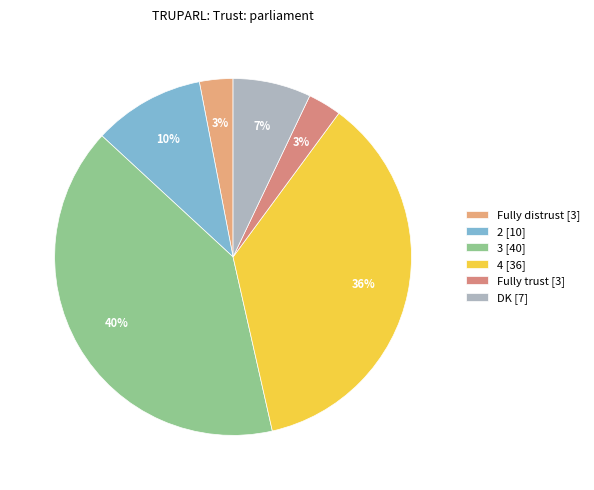

What portion of the pie excludes 4?

63.6%